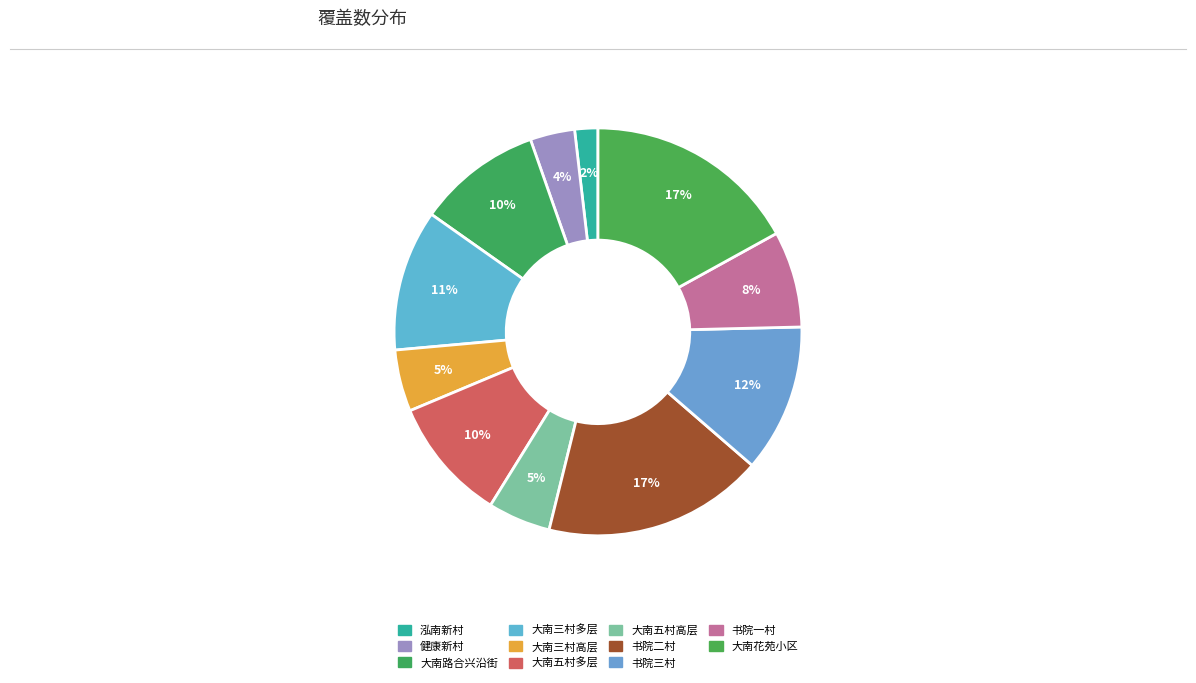

Is there a majority slice in this chart?

No